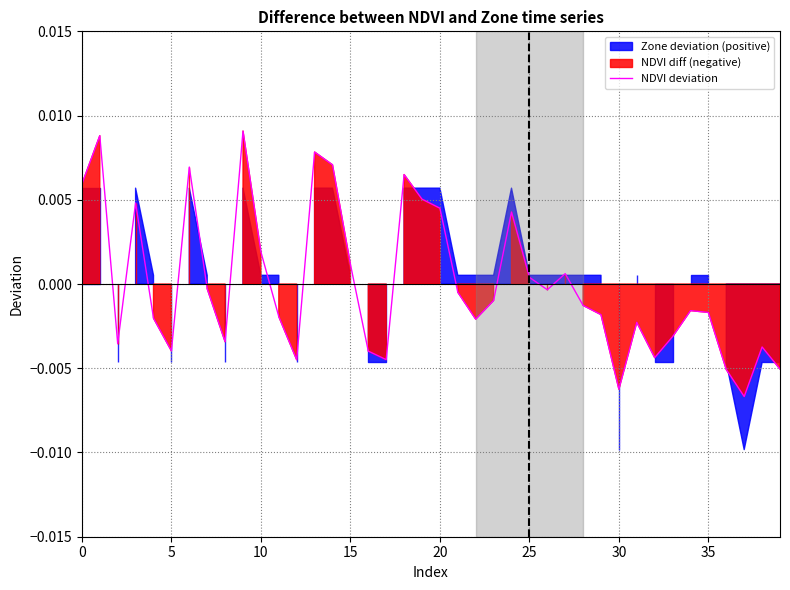

True or false: there are more than 0 points higher than both neighbors.

True